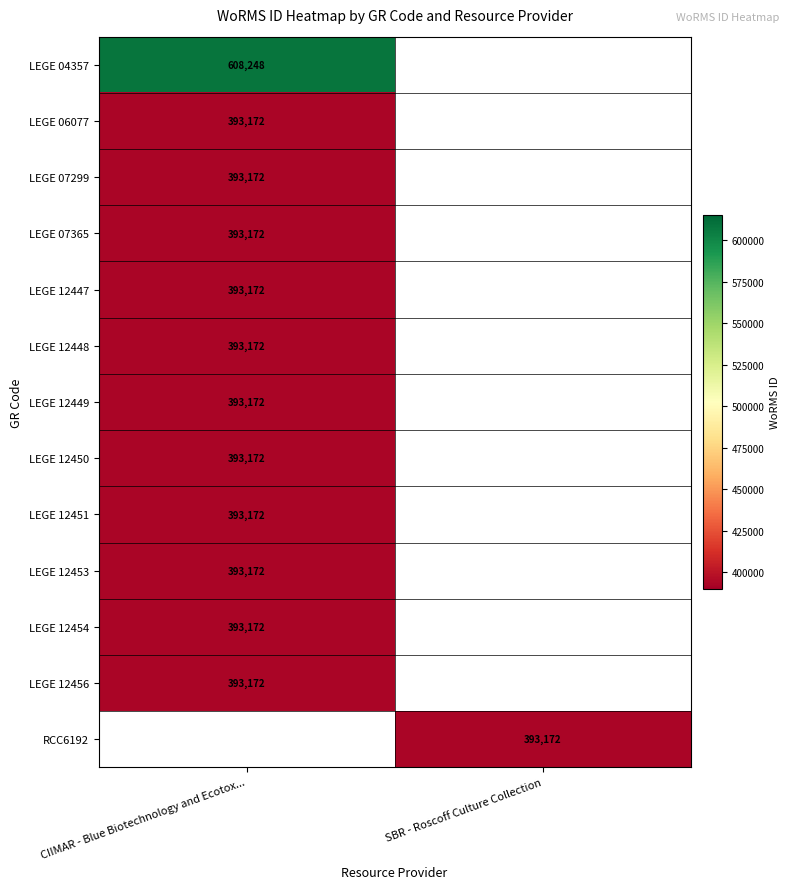

True or false: LEGE 12449 has a value of 393172 at CIIMAR - Blue Biotechnology and Ecotox....

True